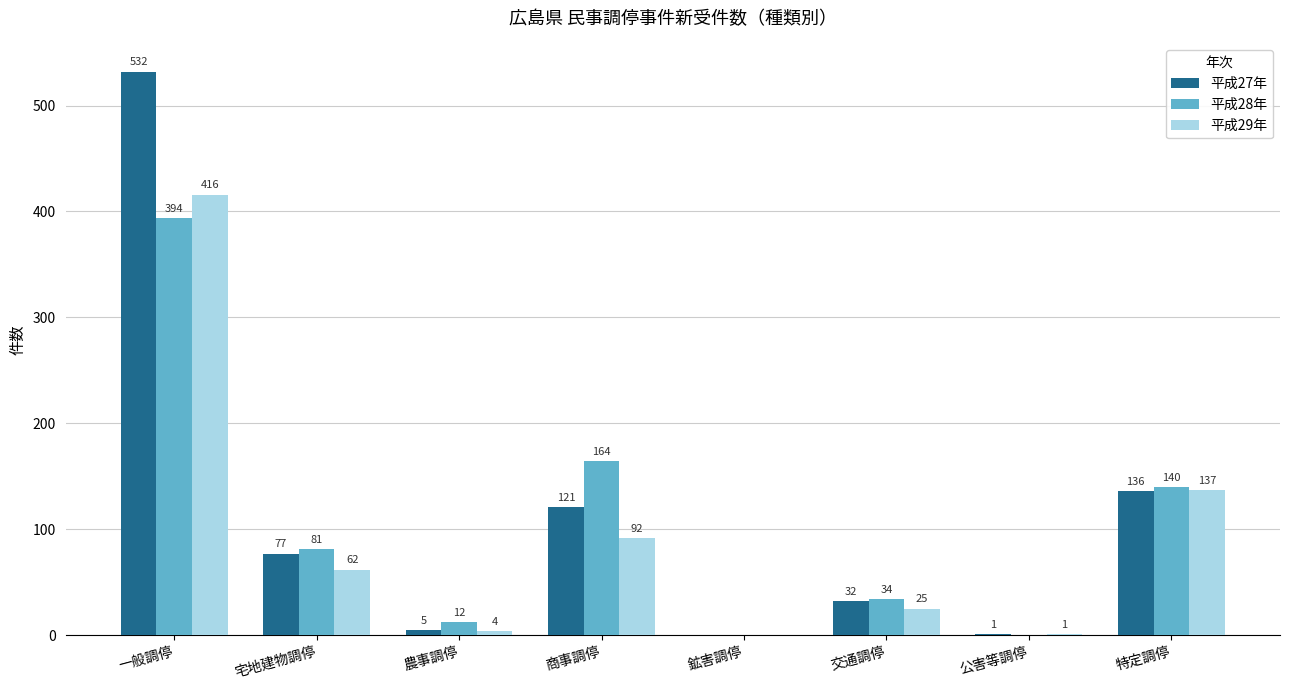

Which series changed the most between 一般調停 and 公害等調停?

平成27年